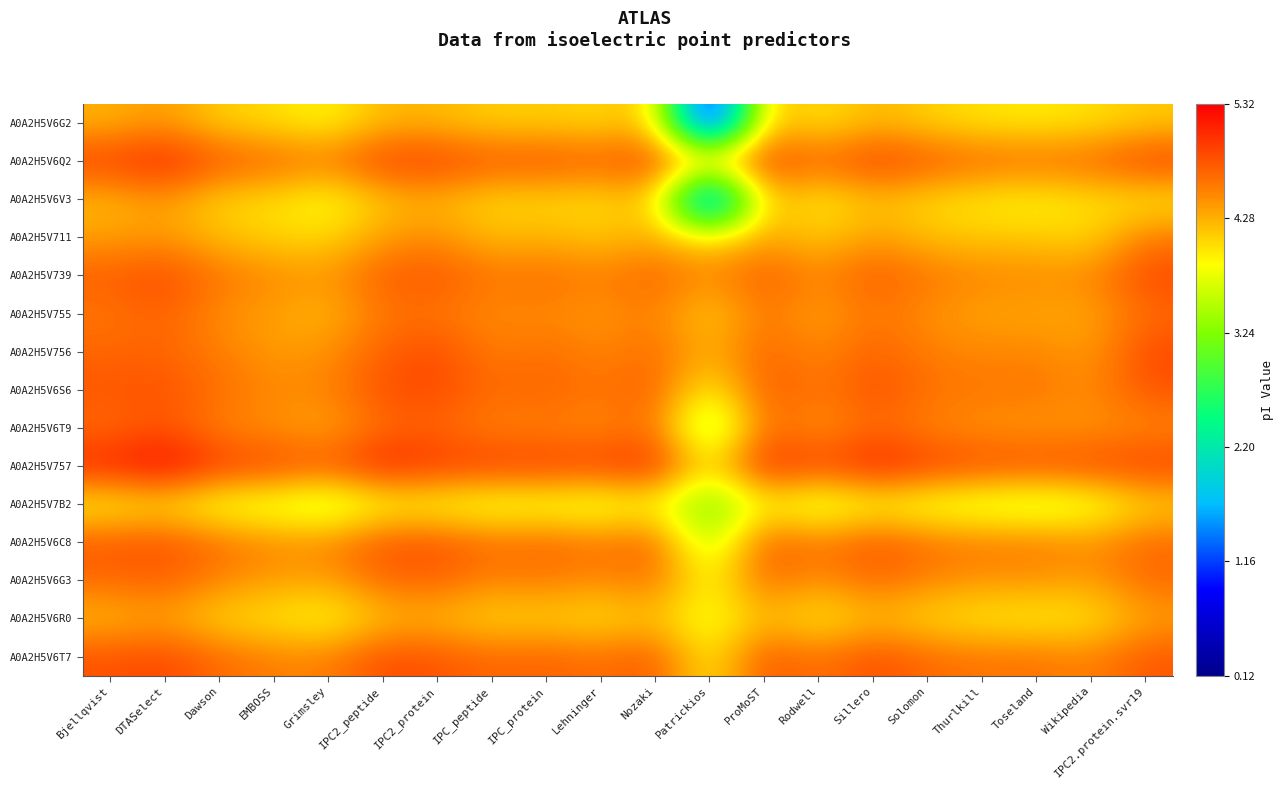

At which category is the sum across all series the highest?

DTASelect